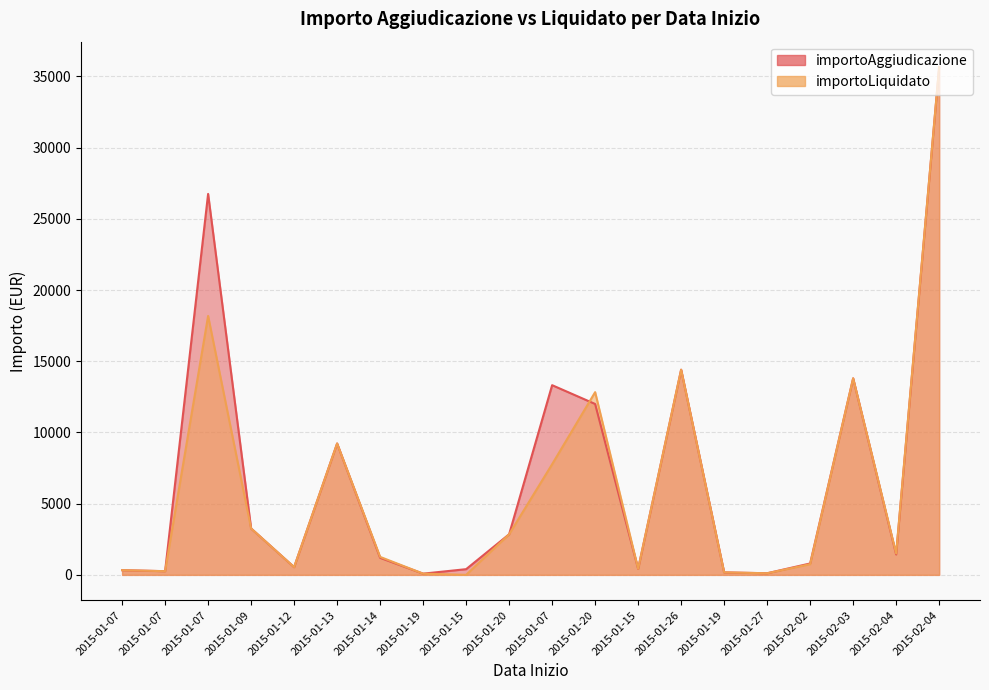

What is the maximum value shown in the chart?

35658.0